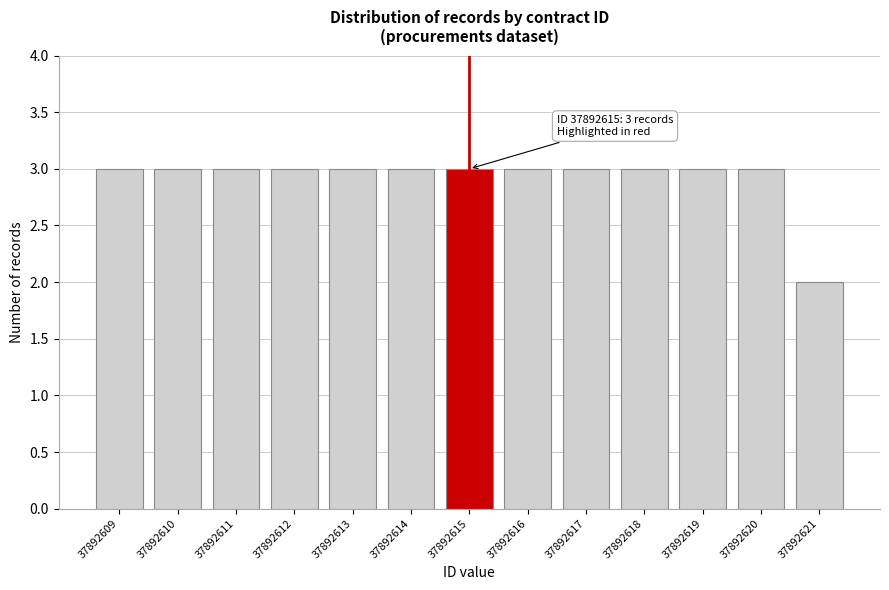

Reading left to right, transcribe all the data shown in this chart.

37892609=3	37892610=3	37892611=3	37892612=3	37892613=3	37892614=3	37892615=3	37892616=3	37892617=3	37892618=3	37892619=3	37892620=3	37892621=2